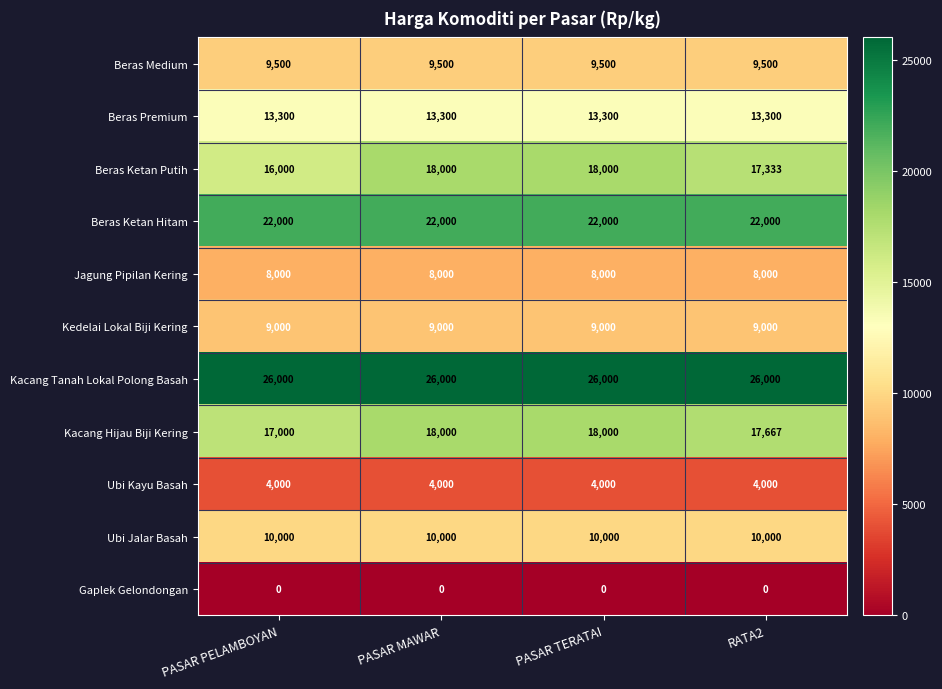

What is the approximate value of Kacang Hijau Biji Kering at RATA2?

17667